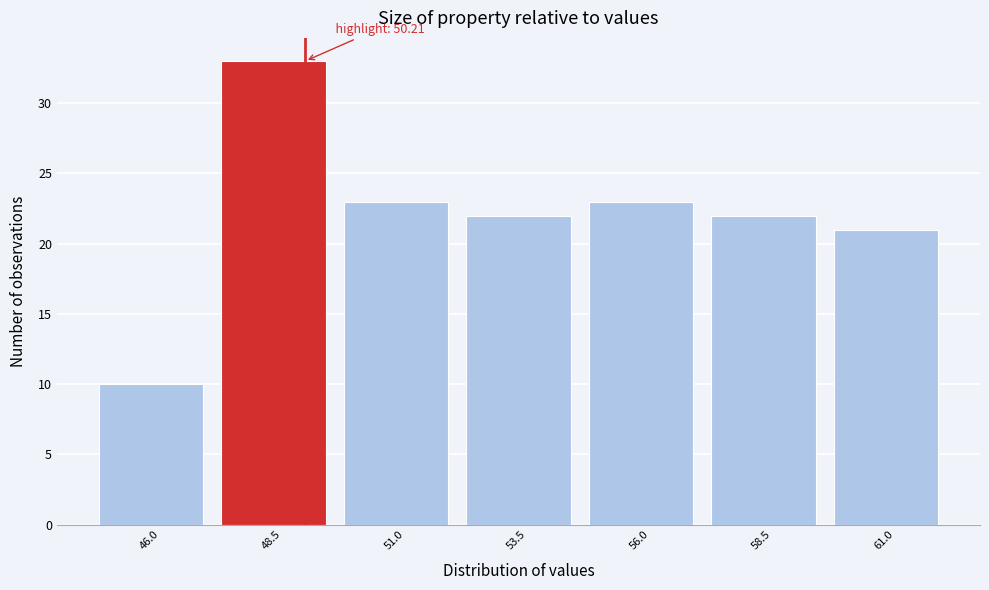

Reading left to right, transcribe all the data shown in this chart.

10	33	23	22	23	22	21